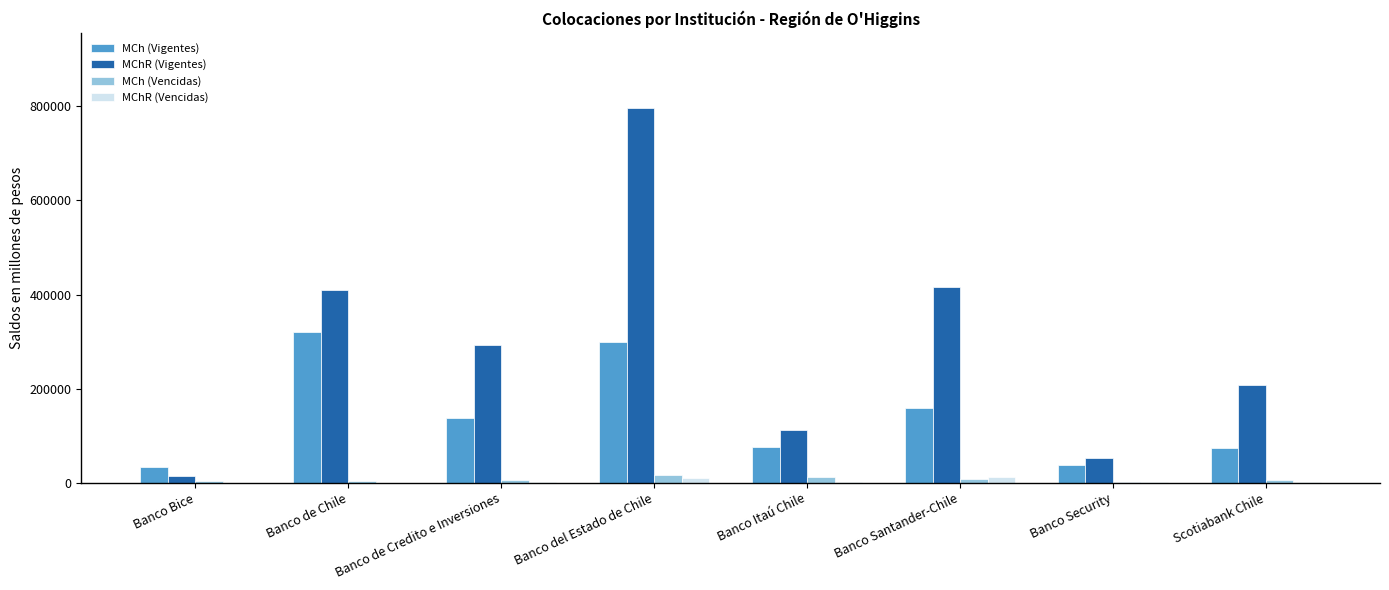

What is the total value across all series at Banco Security?

91657.1